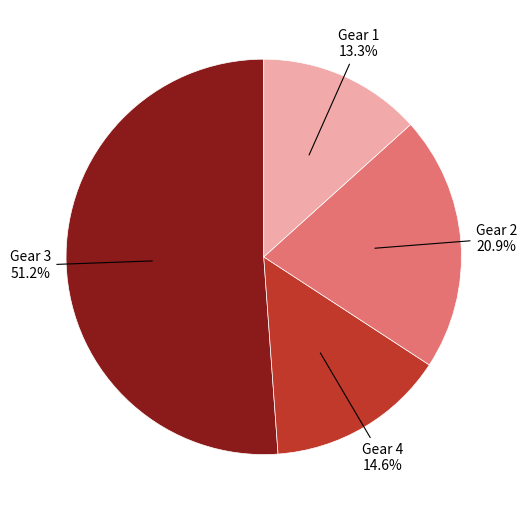

Is there a majority slice in this chart?

Yes